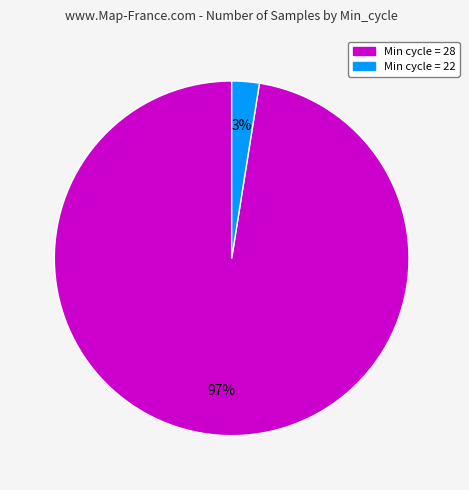

Is there a majority slice in this chart?

Yes